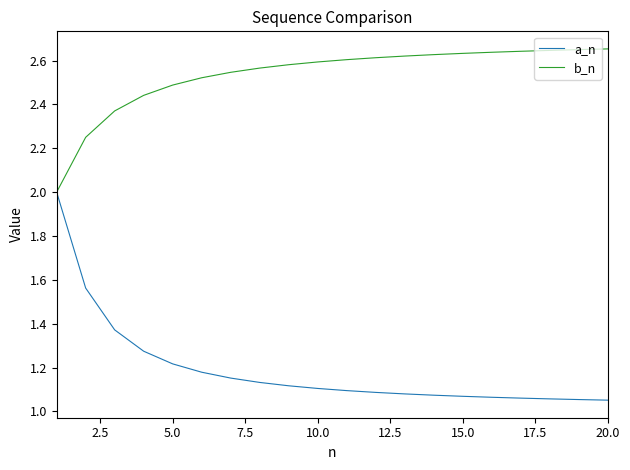

Rank the series by their average value, from highest to lowest.

b_n, a_n